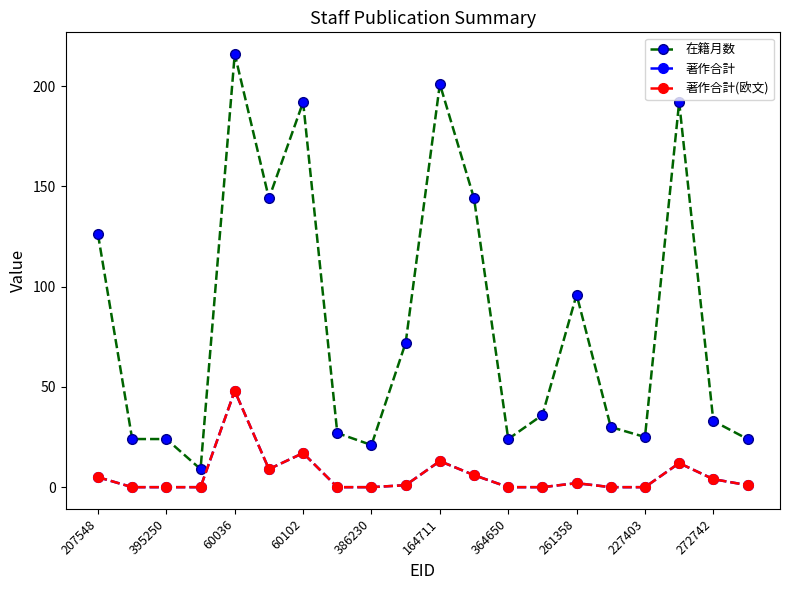

How many lines are shown in the chart?

3